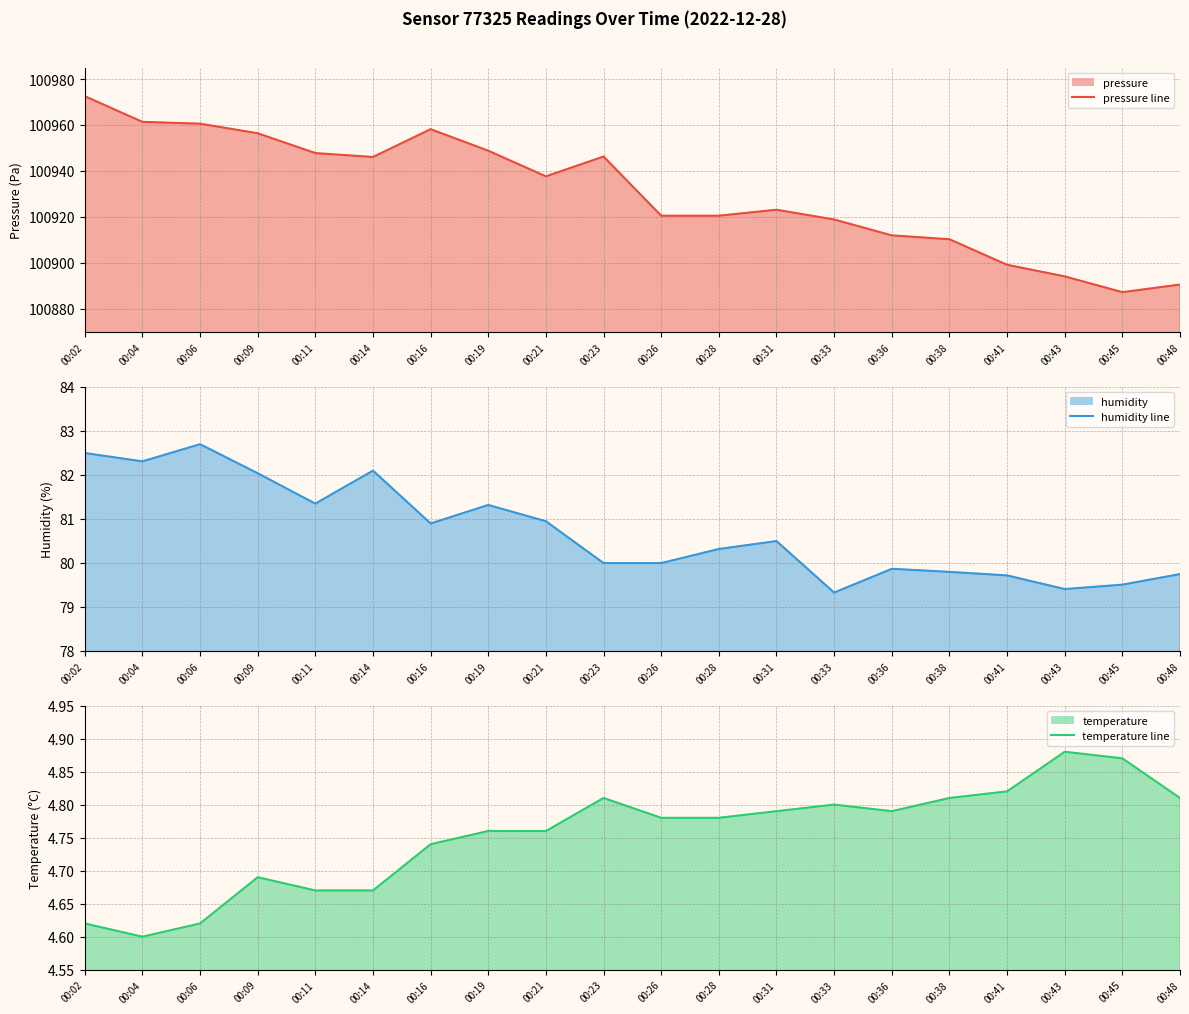

Reading left to right, transcribe all the data shown in this chart.

pressure line: 100972.5	100961.3	100960.6	100956.4	100947.8	100946.1	100958.2	100948.8	100937.6	100946.2	100920.5	100920.5	100923.1	100918.8	100911.9	100910.2	100899.1	100894.1	100887.2	100890.5
humidity line: 82.5	82.3	82.7	82.0	81.3	82.1	80.9	81.3	80.9	80.0	80.0	80.3	80.5	79.3	79.9	79.8	79.7	79.4	79.5	79.7
temperature line: 4.6	4.6	4.6	4.7	4.7	4.7	4.7	4.8	4.8	4.8	4.8	4.8	4.8	4.8	4.8	4.8	4.8	4.9	4.9	4.8